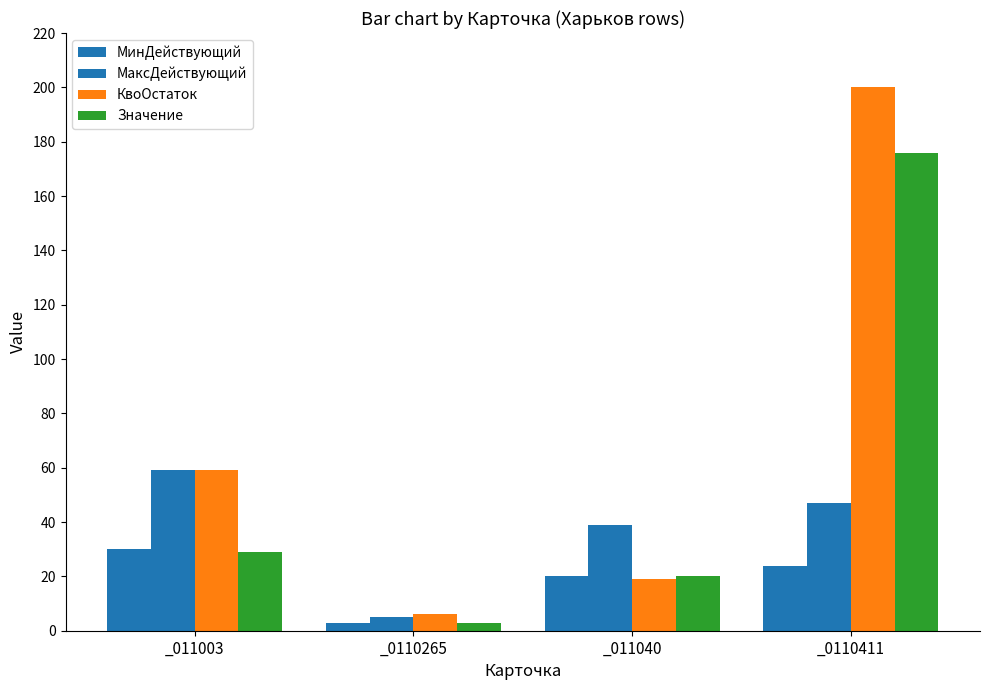

How many categories are shown in the chart?

4